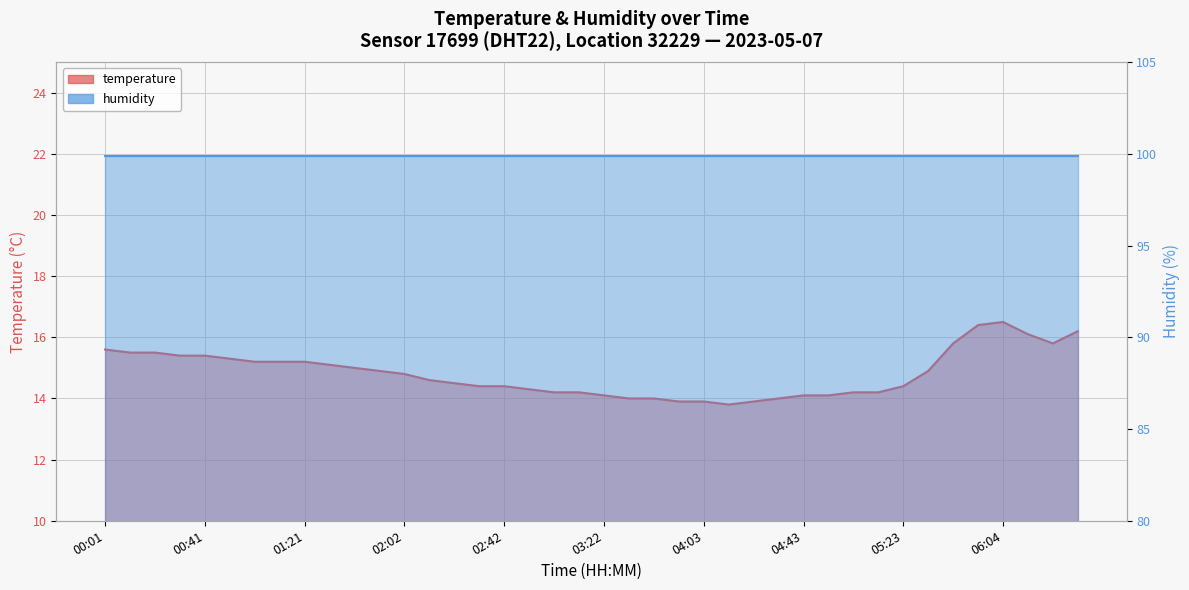

How many points are lower than both their immediate neighbors (excluding endpoints)?

2